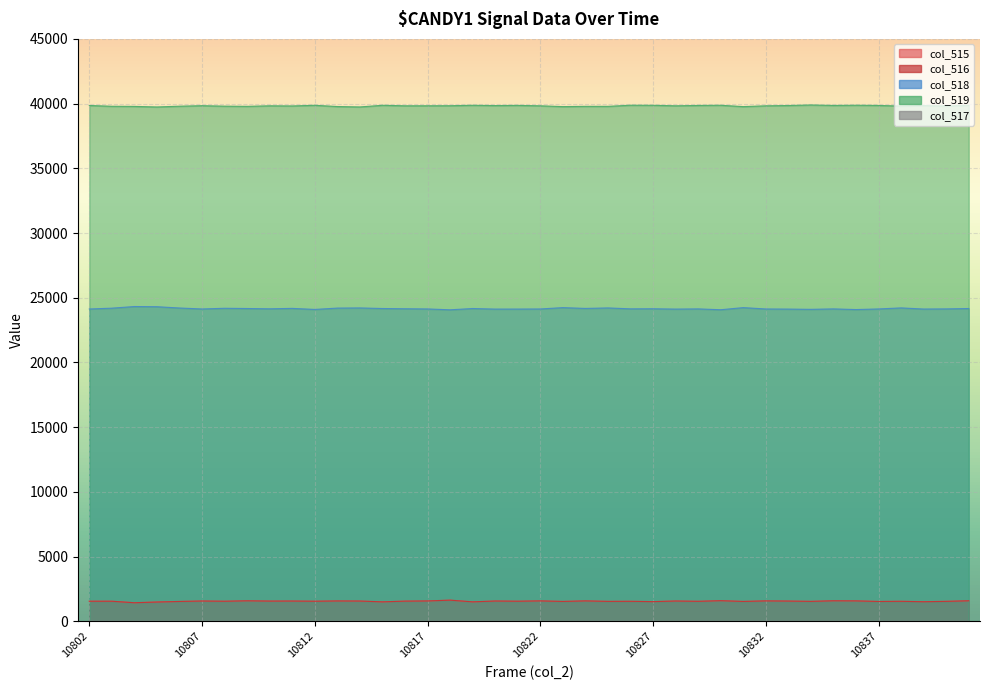

Where is the first local maximum for col_519?

10807